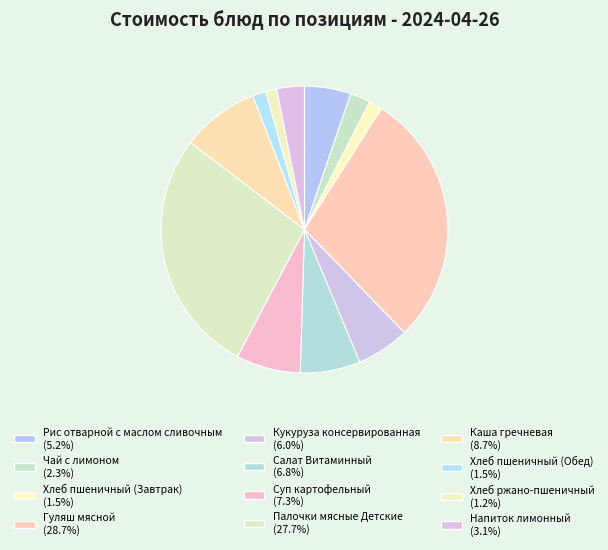

Is there a majority slice in this chart?

No